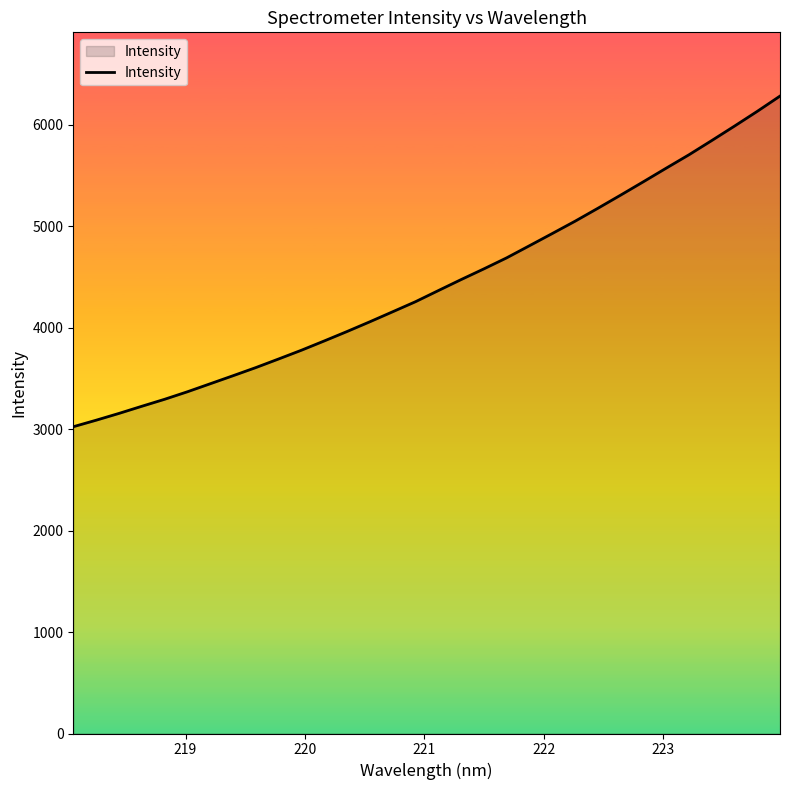

What is the greatest value displayed?

6280.4